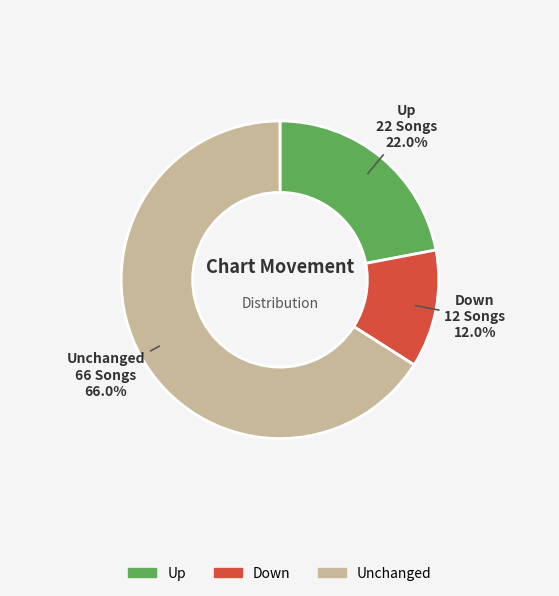

Approximately how many times larger is the value at Down compared to Up?

0.5